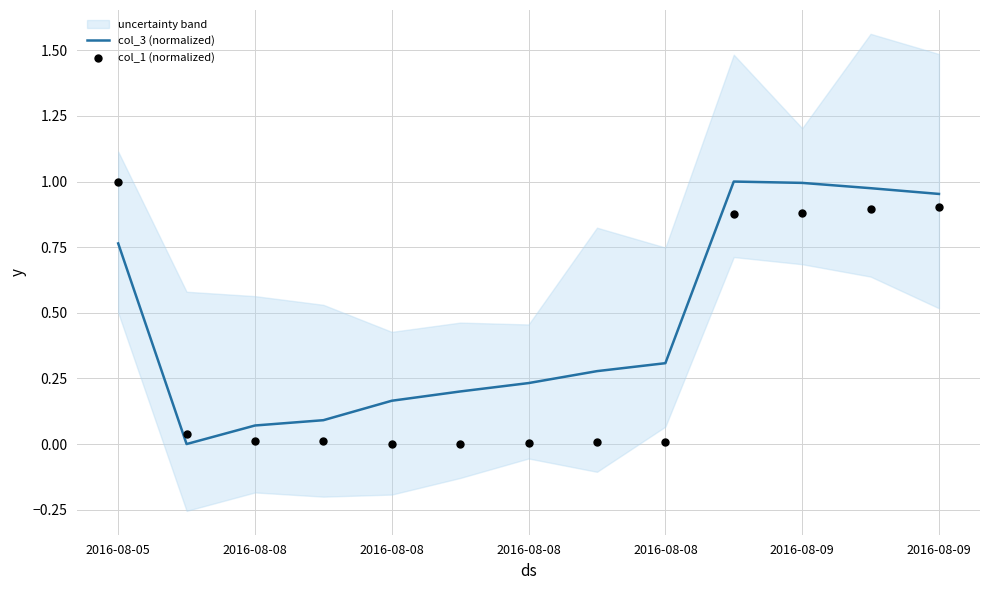

What are all the series names shown in the legend?

col_3 (normalized), col_1 (normalized)